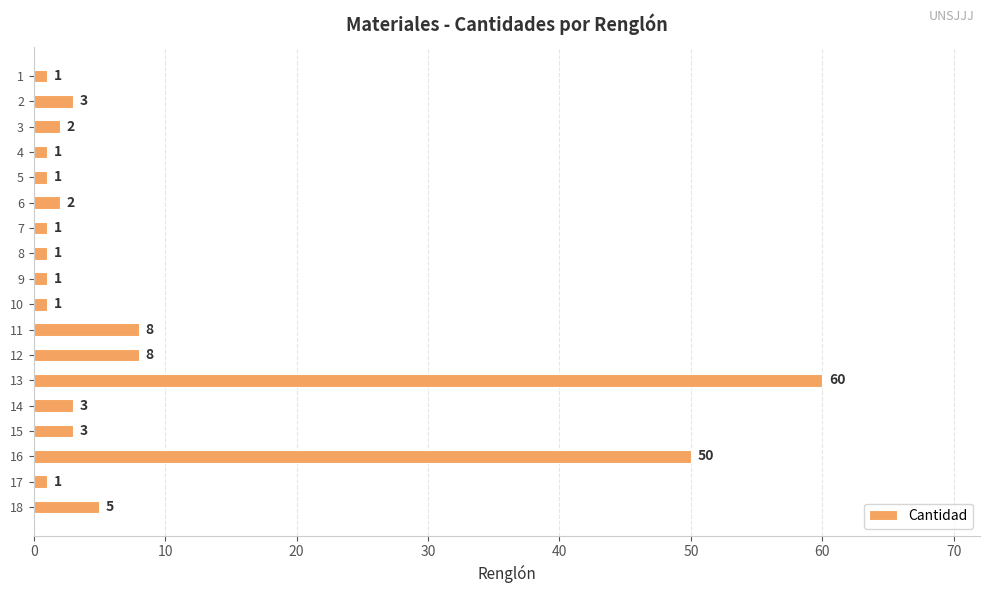

What is the change in value from 2 to 12?

+5